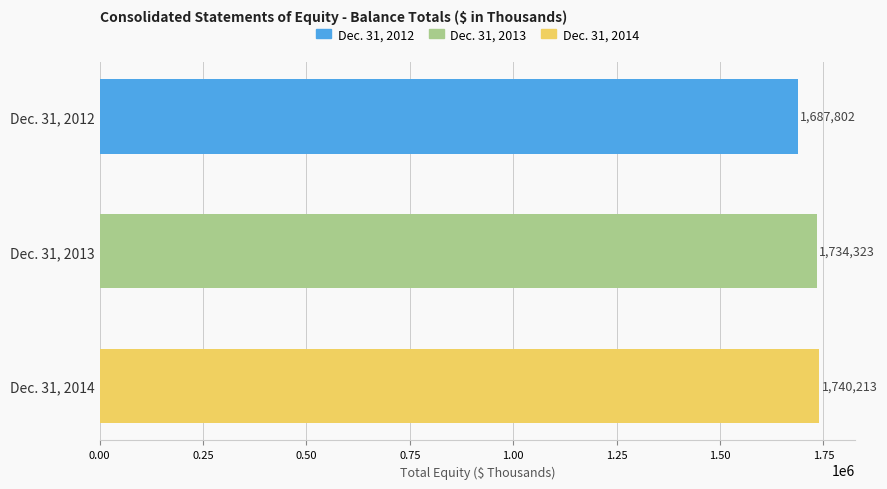

How many categories are shown in the chart?

3